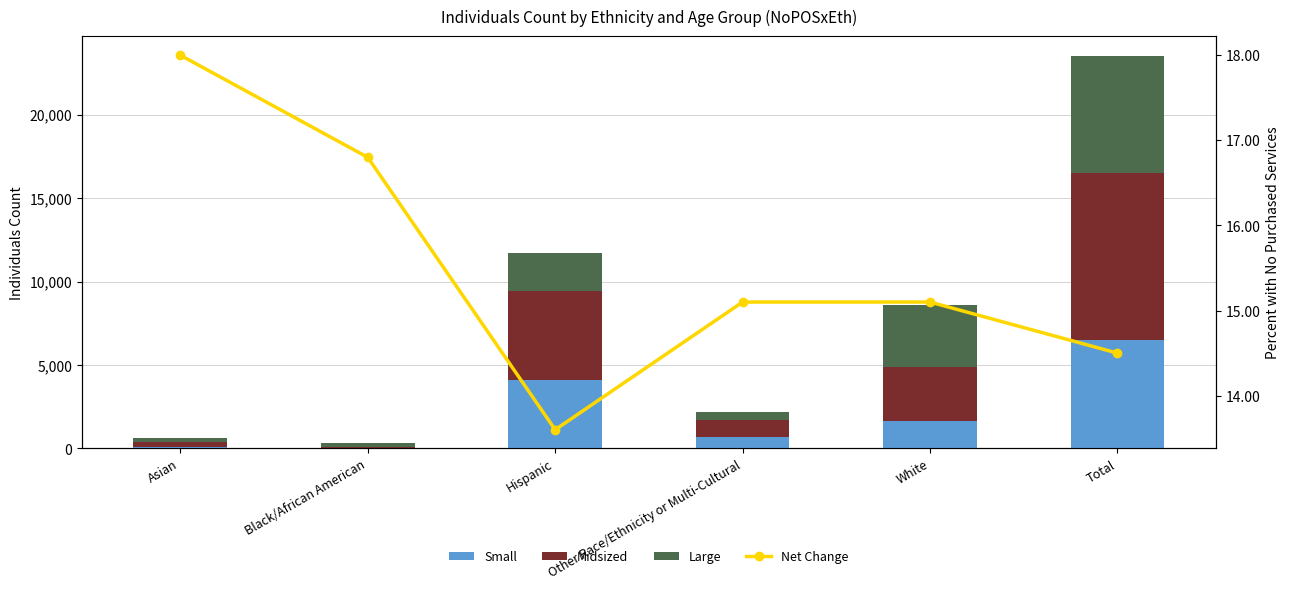

Count the number of categories in the chart.

6